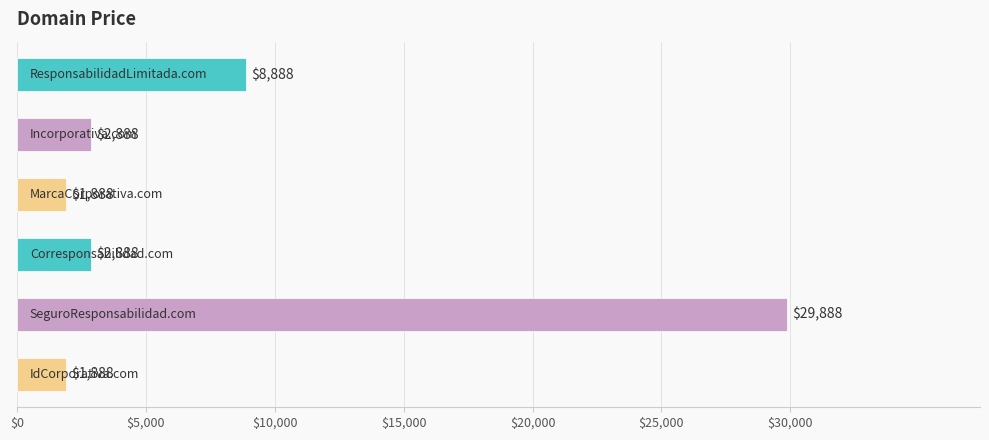

What is the value of the 2nd bar from the top?

2888